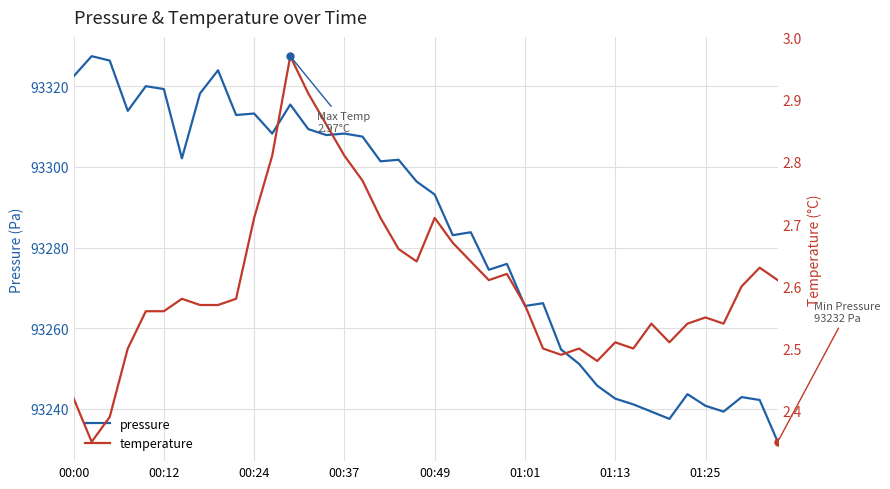

What is the minimum value for pressure?

93231.8